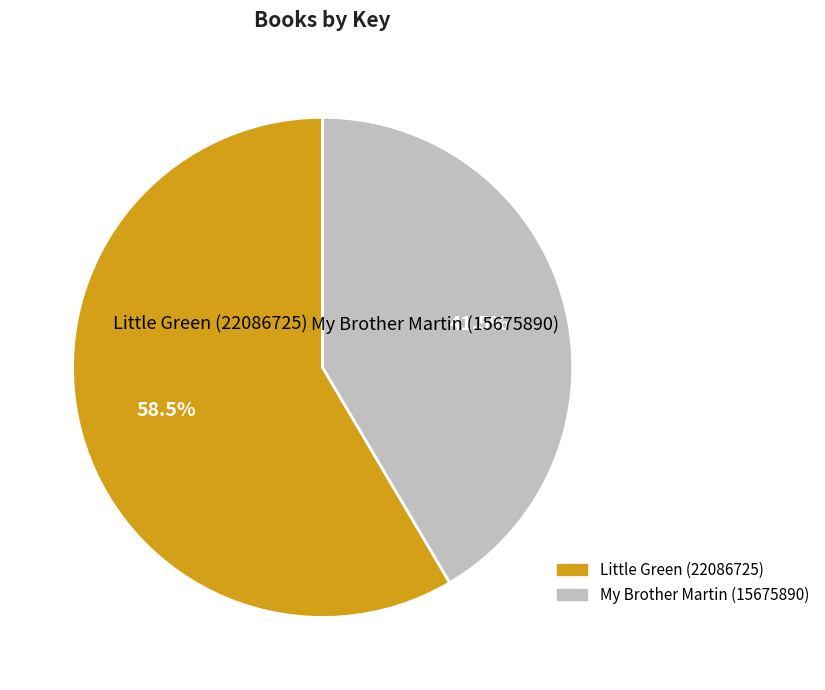

Is My Brother Martin (15675890) the majority of the pie?

No